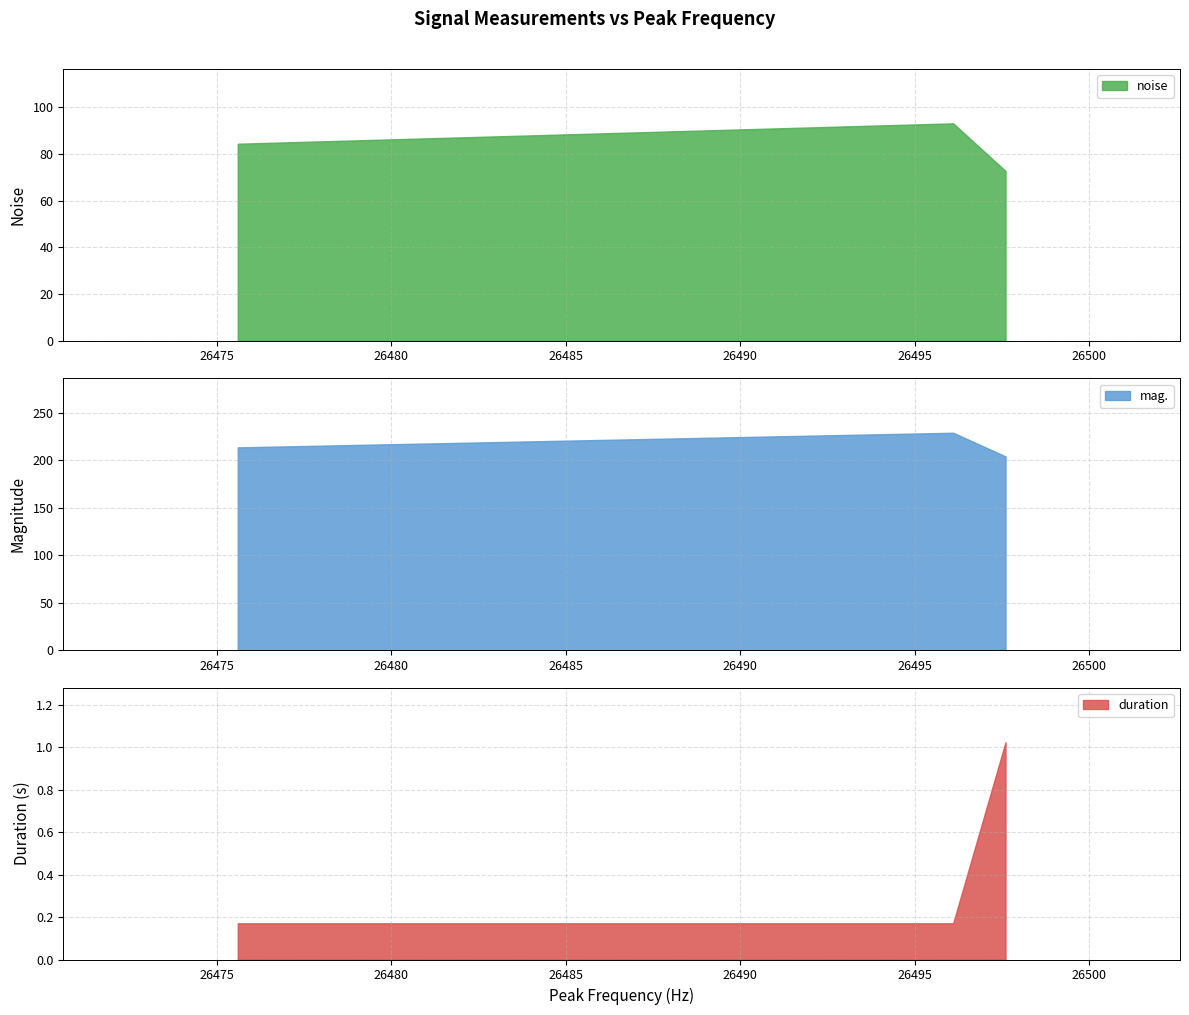

What is the difference between the duration values at 26497.6 and 26496.1?

0.9